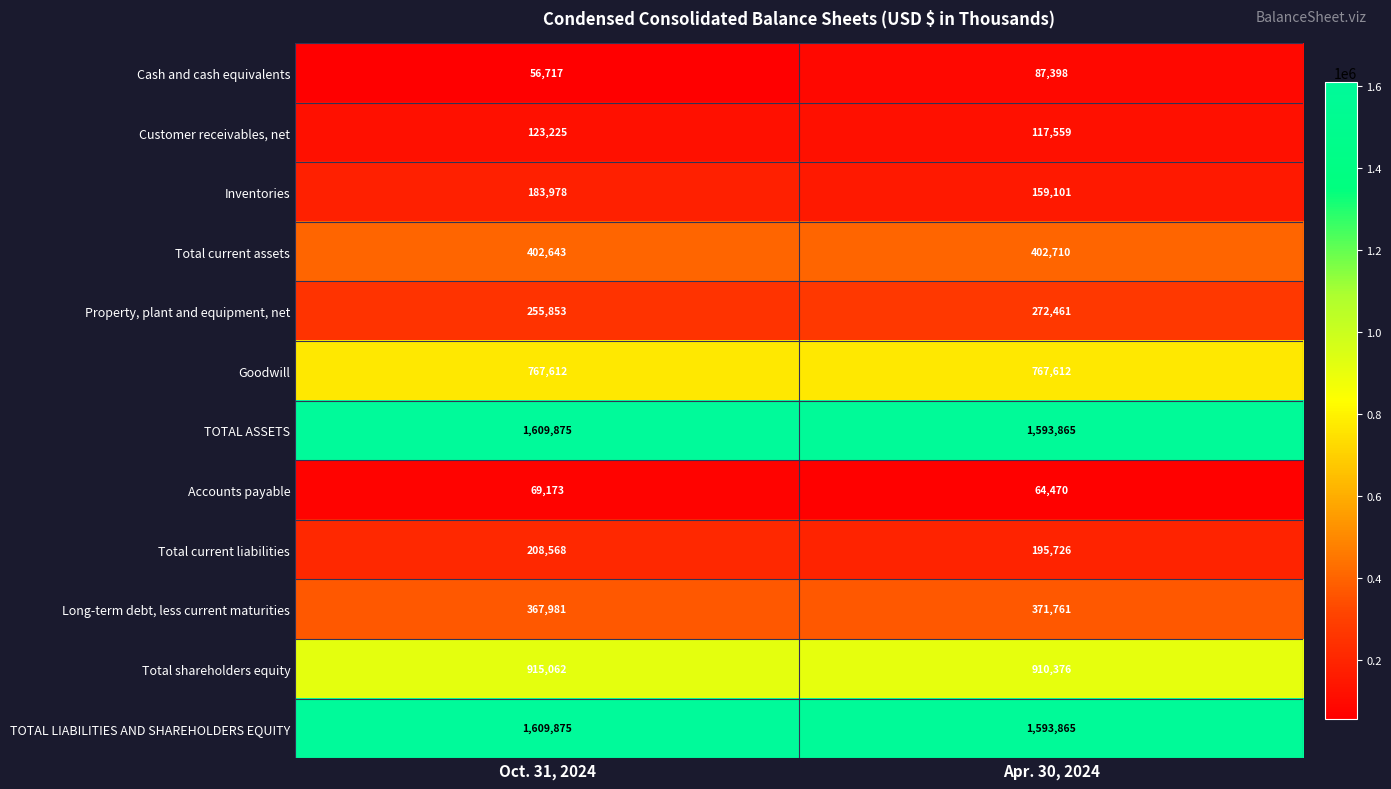

Which series has the widest spread of values?

Cash and cash equivalents